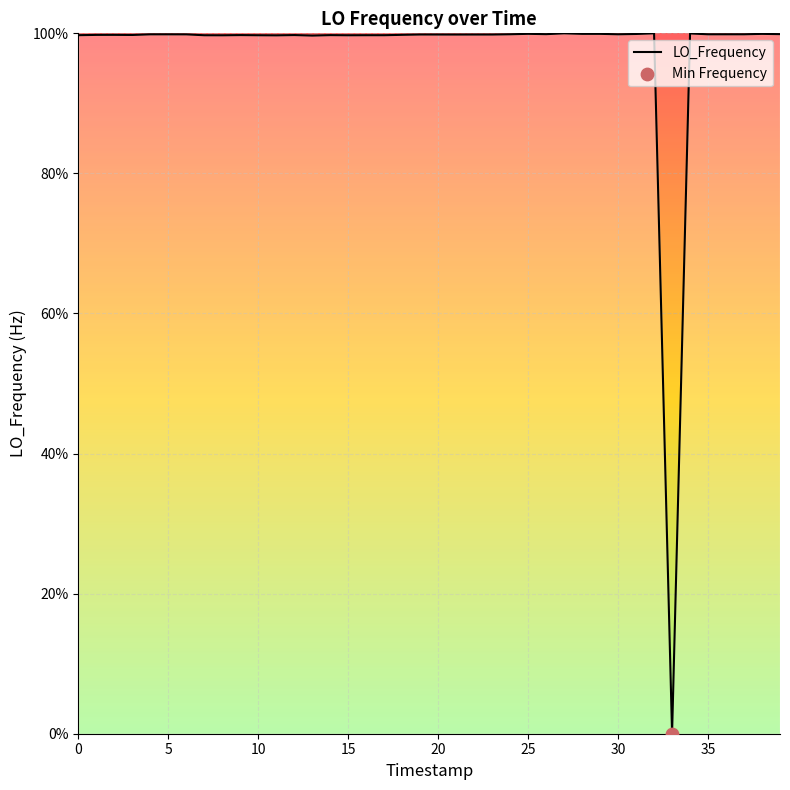

What is the greatest value displayed?

100.0